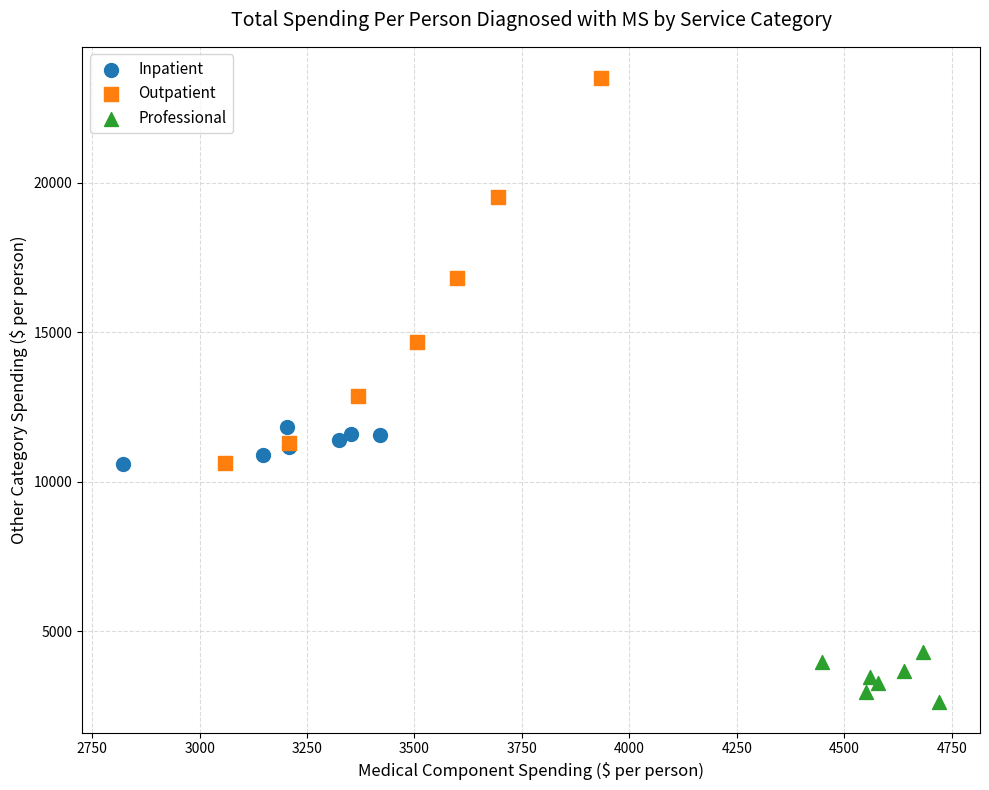

What are all the series names shown in the legend?

Inpatient, Outpatient, Professional